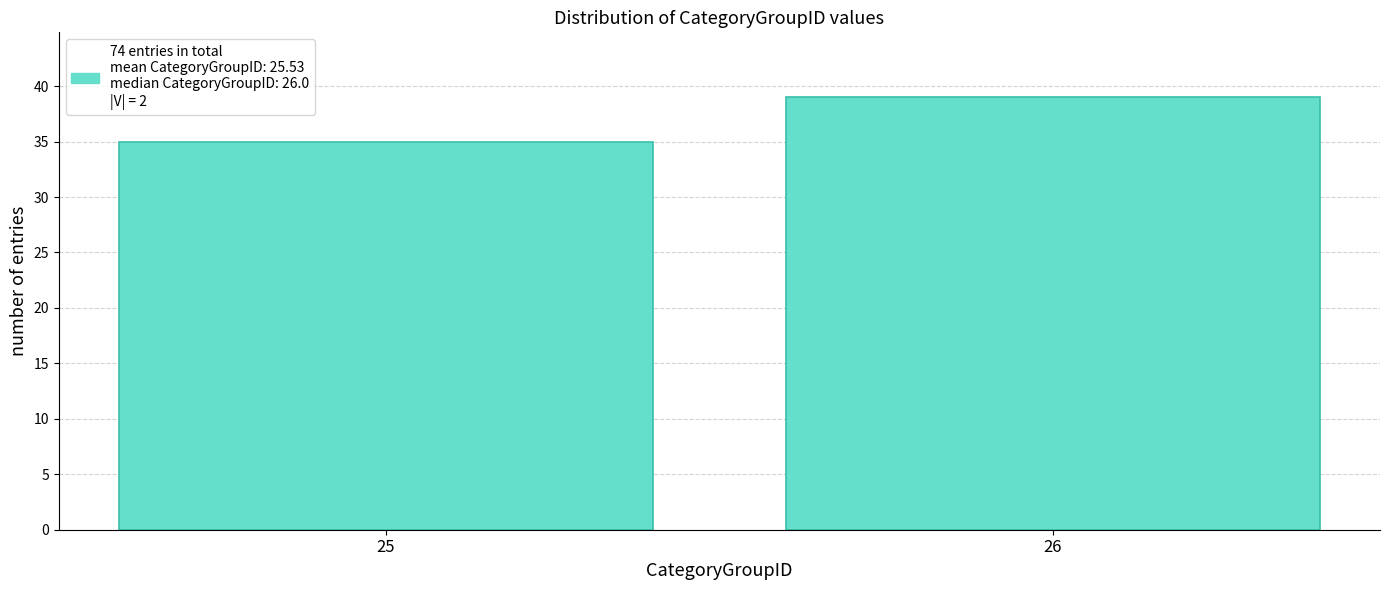

Reading right to left, list all the values displayed in this chart.

26=39	25=35